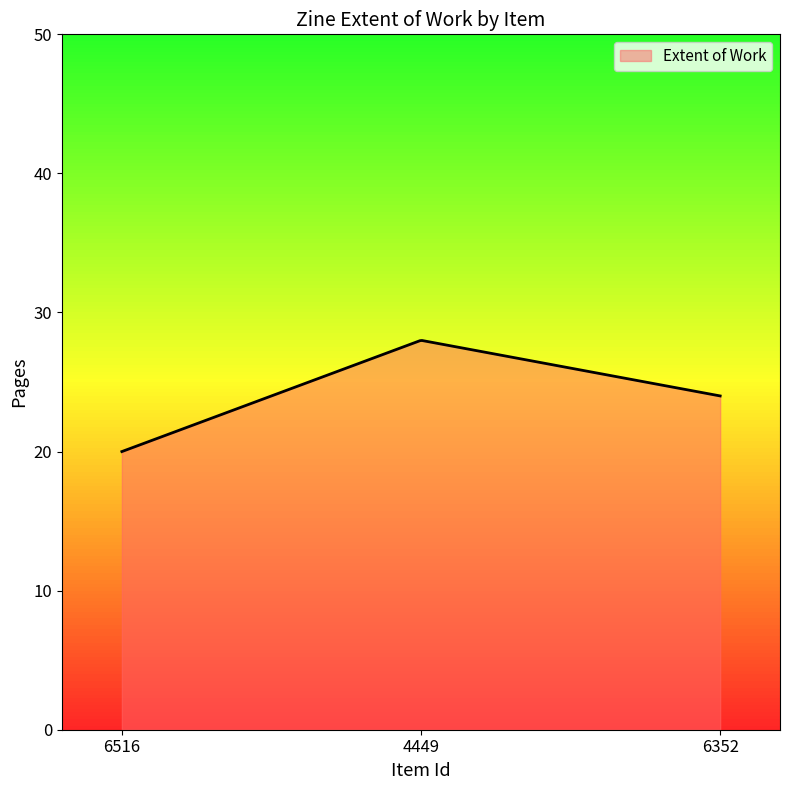

What is the maximum value shown in the chart?

28.0